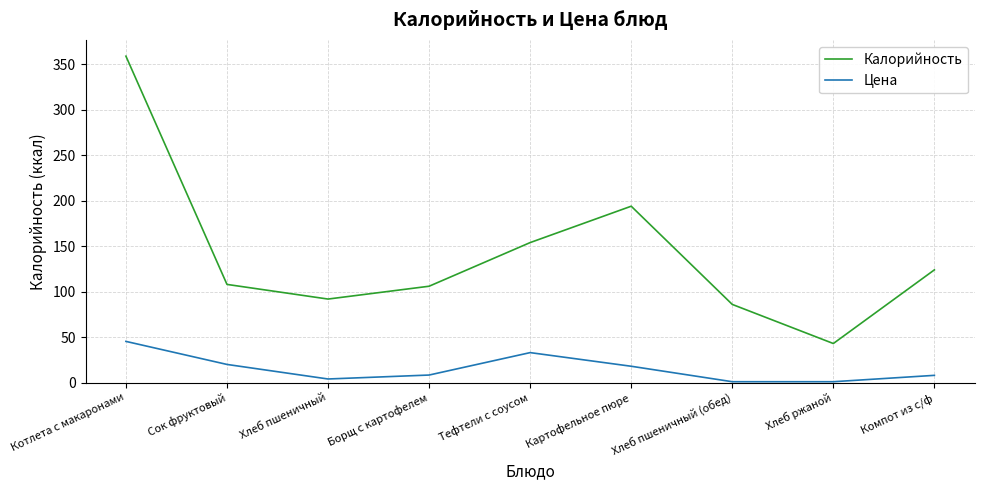

True or false: Калорийность has a value of 297.9 at Картофельное пюре.

False